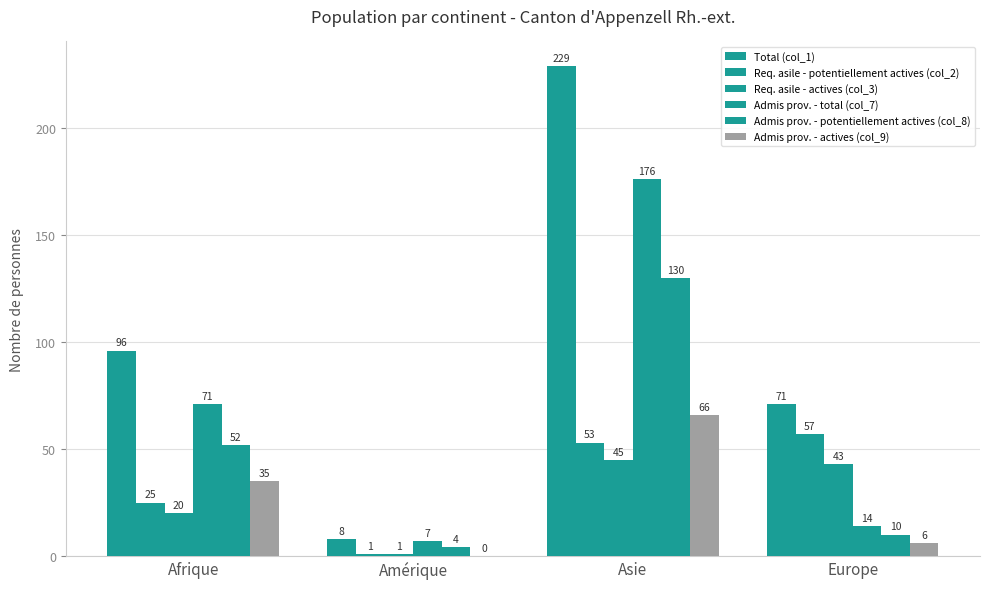

Reading left to right, extract all data points from this chart.

Total (col_1): Afrique=96	Amérique=8	Asie=229	Europe=71
Req. asile - potentiellement actives (col_2): Afrique=25	Amérique=1	Asie=53	Europe=57
Req. asile - actives (col_3): Afrique=20	Amérique=1	Asie=45	Europe=43
Admis prov. - total (col_7): Afrique=71	Amérique=7	Asie=176	Europe=14
Admis prov. - potentiellement actives (col_8): Afrique=52	Amérique=4	Asie=130	Europe=10
Admis prov. - actives (col_9): Afrique=35	Amérique=0	Asie=66	Europe=6